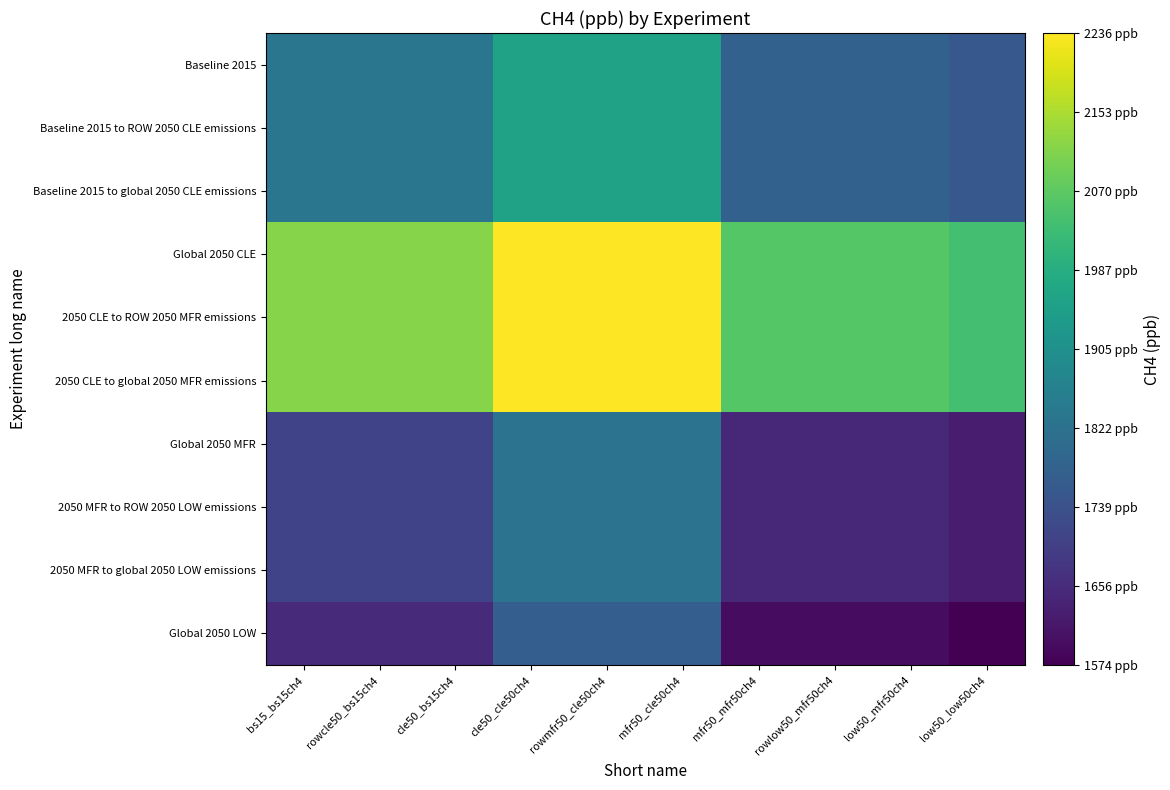

At which category is the sum across all series the highest?

cle50_cle50ch4